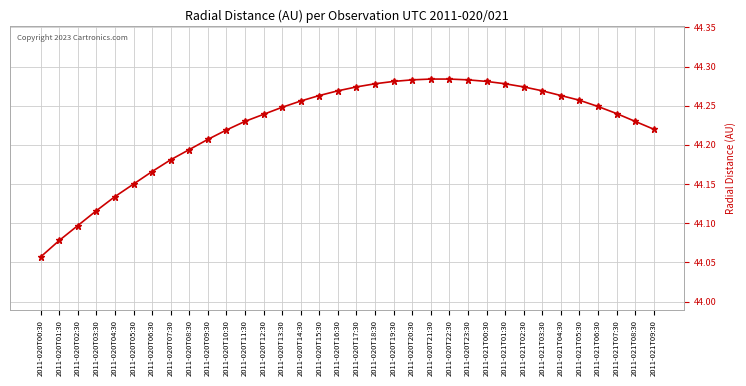

What is the sum of the values at 2011-020T15:30 and 2011-020T23:30?

88.5